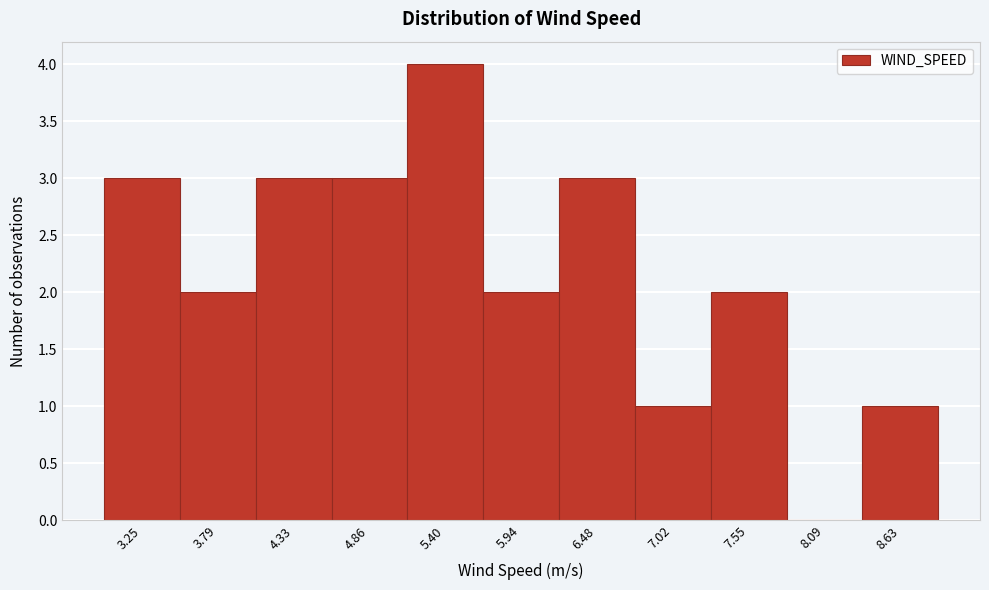

True or false: the data shows 4 at 5.40.

True